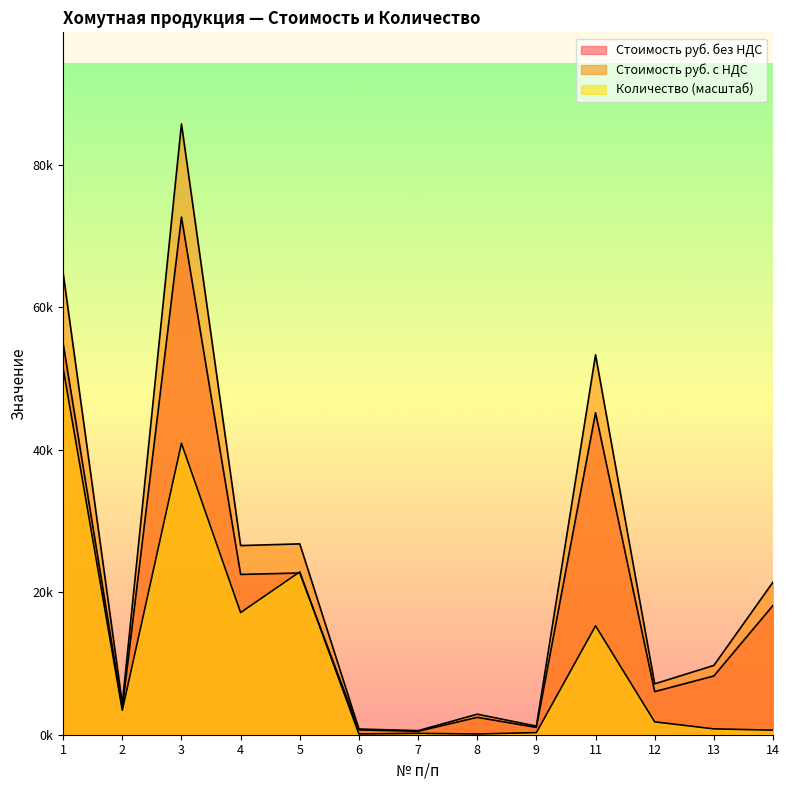

The Количество series shows 275.5 at 7. True or false?

False